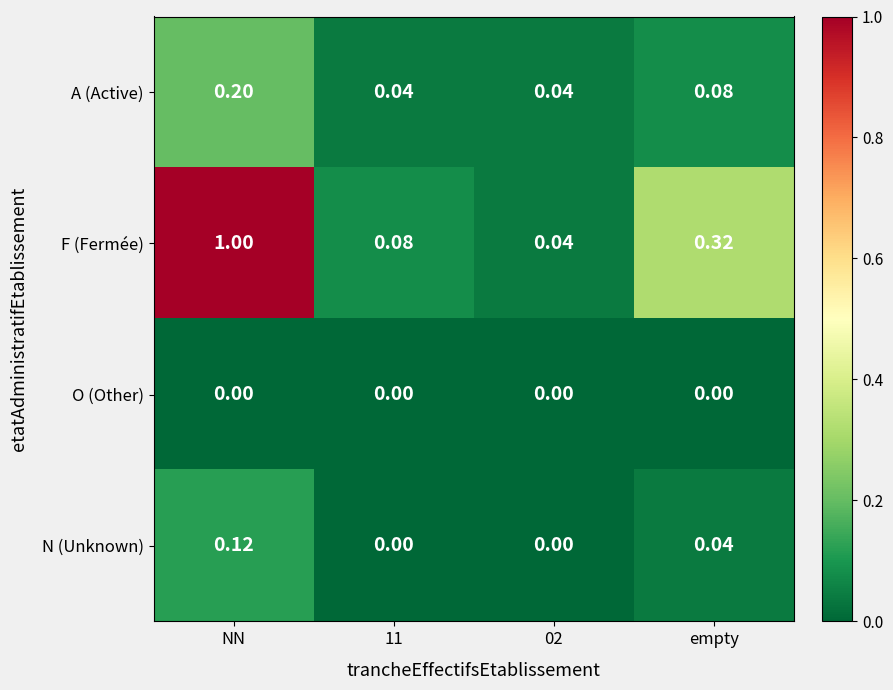

Between NN and 02, which series saw the biggest shift?

F (Fermée)